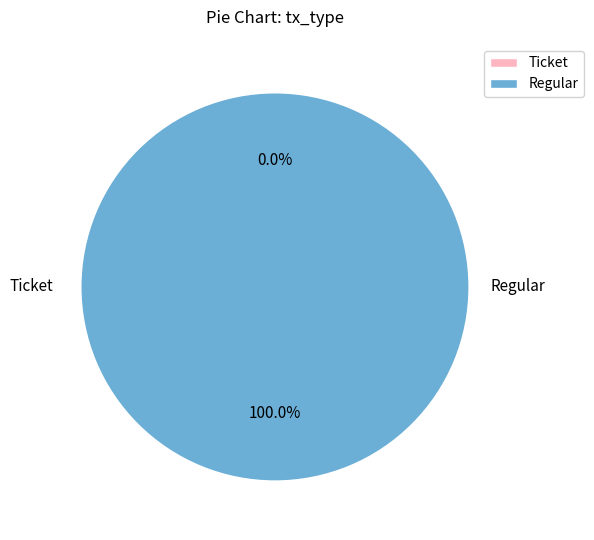

What percentage is the Regular slice, to the nearest percent?

100%